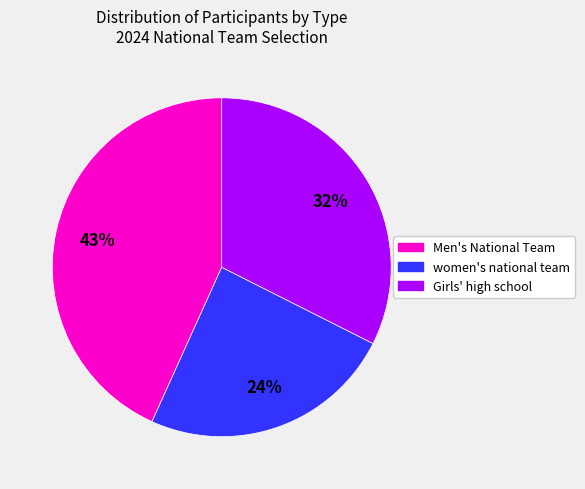

To the nearest percent, what is the combined percentage of Girls' high school and women's national team?

57%